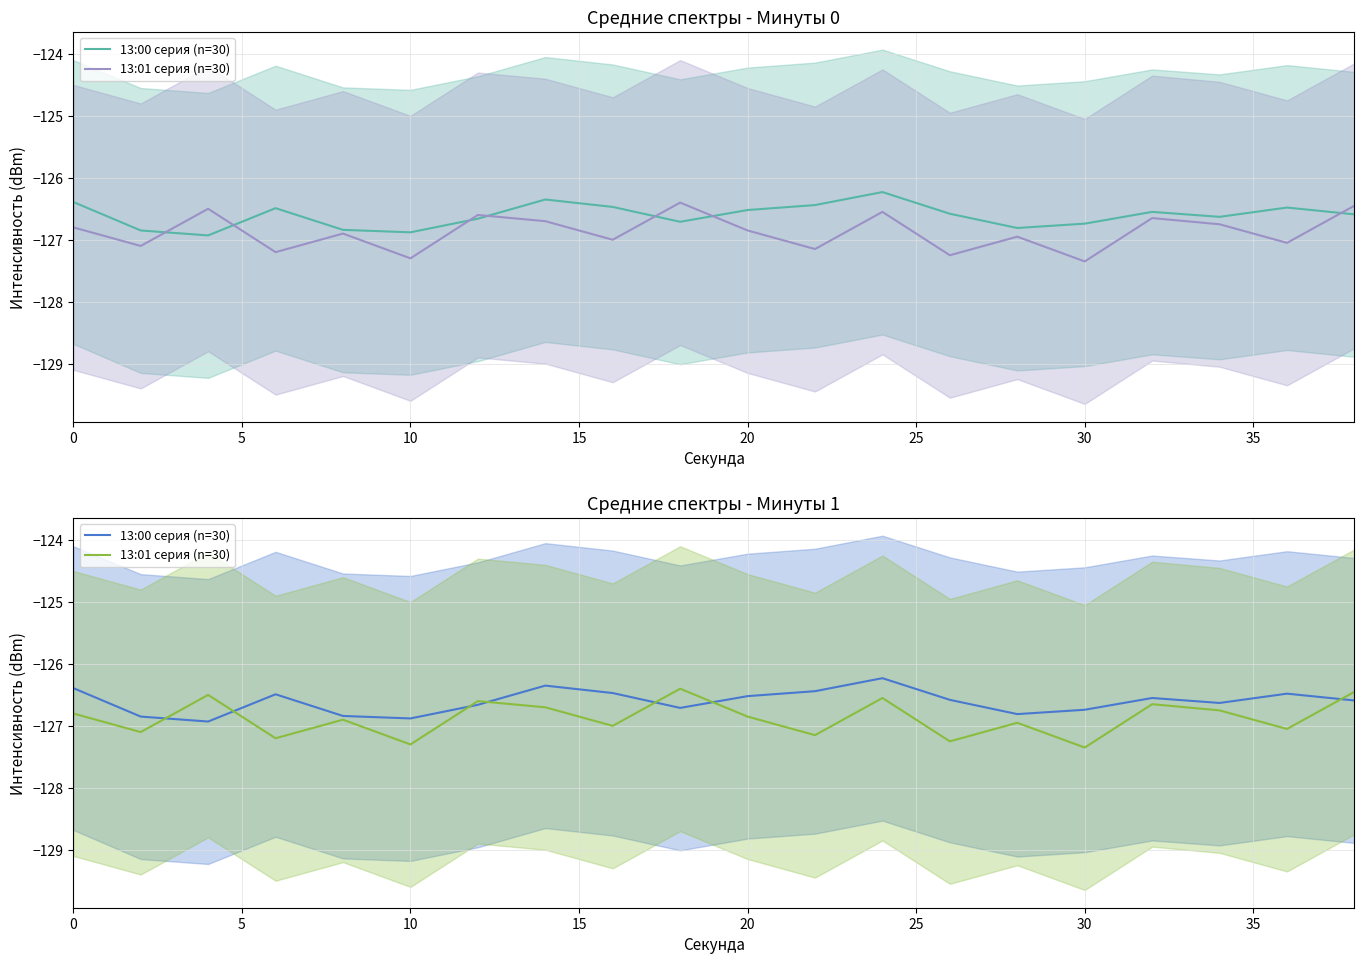

Reading left to right, extract all data points from this chart.

13:00 серия (n=30): -126.4	-126.8	-126.9	-126.5	-126.8	-126.9	-126.7	-126.3	-126.5	-126.7	-126.5	-126.4	-126.2	-126.6	-126.8	-126.7	-126.5	-126.6	-126.5	-126.6
13:01 серия (n=30): -126.8	-127.1	-126.5	-127.2	-126.9	-127.3	-126.6	-126.7	-127.0	-126.4	-126.8	-127.2	-126.5	-127.2	-127.0	-127.3	-126.7	-126.8	-127.0	-126.5